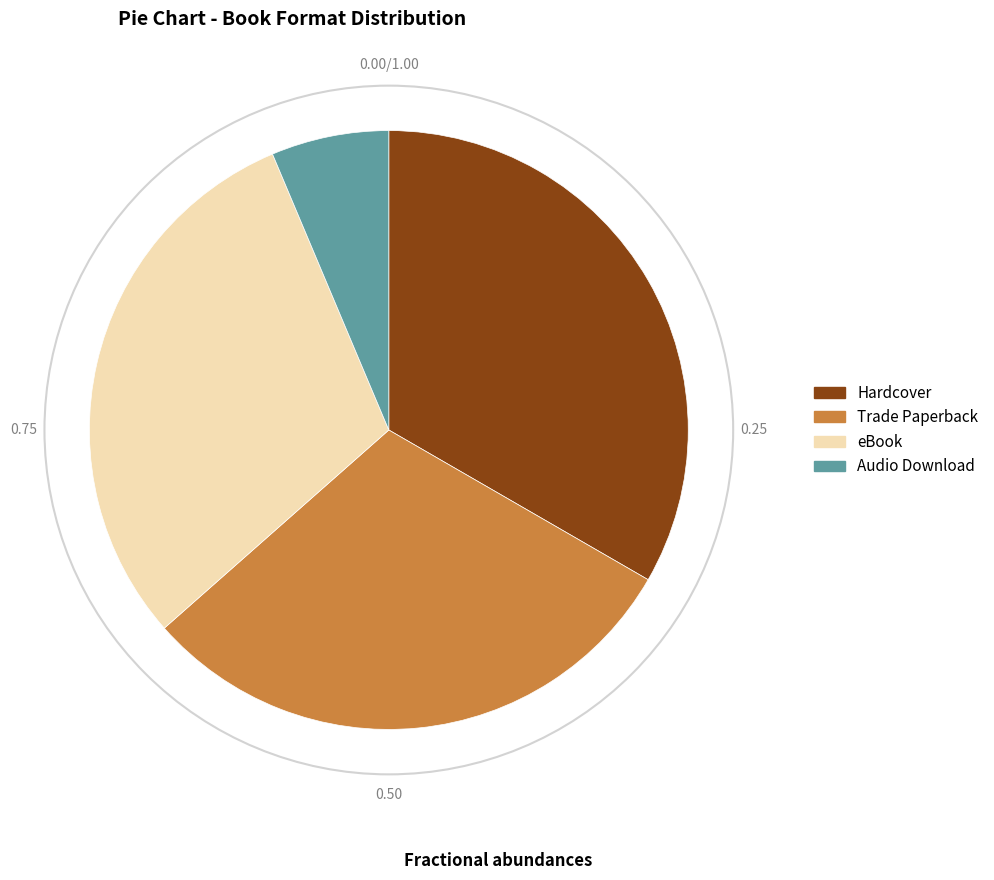

Does Audio Download represent more than half of the total?

No